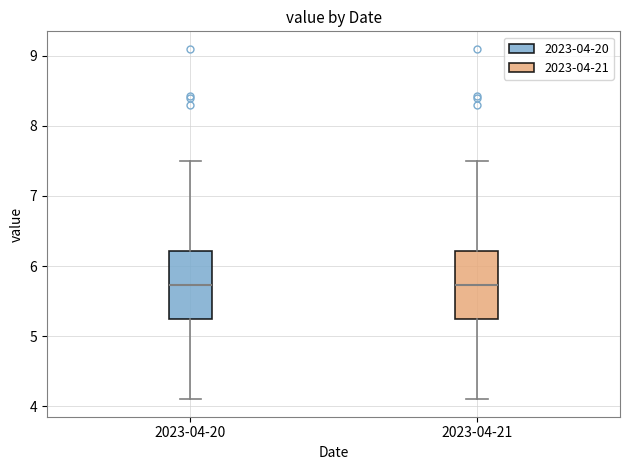

Reading left to right, read every box against the y-axis: the position of its median line, the range the box covers, and the ends of its whiskers. The values are not printed on the chart, so give them approximately, as read against the axis.

2023-04-20: median 5.7, box 5.2 to 6.2, whiskers 4.1 to 7.5
2023-04-21: median 5.7, box 5.2 to 6.2, whiskers 4.1 to 7.5